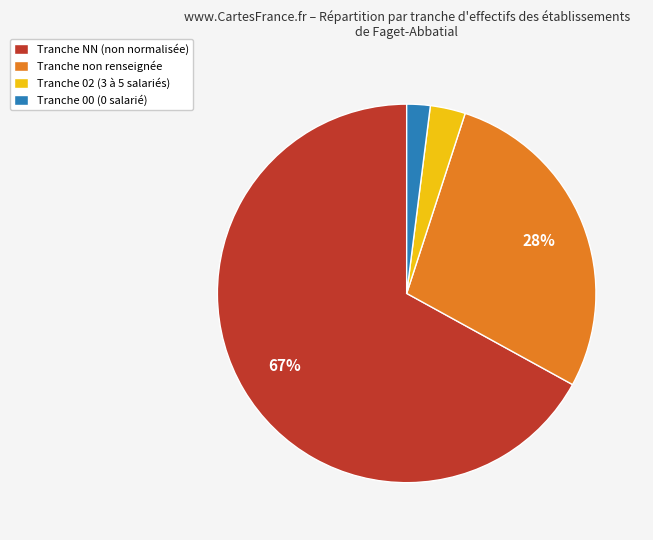

Combined, do Tranche non renseignée and Tranche 02 (3 à 5 salariés) account for over 50%?

No